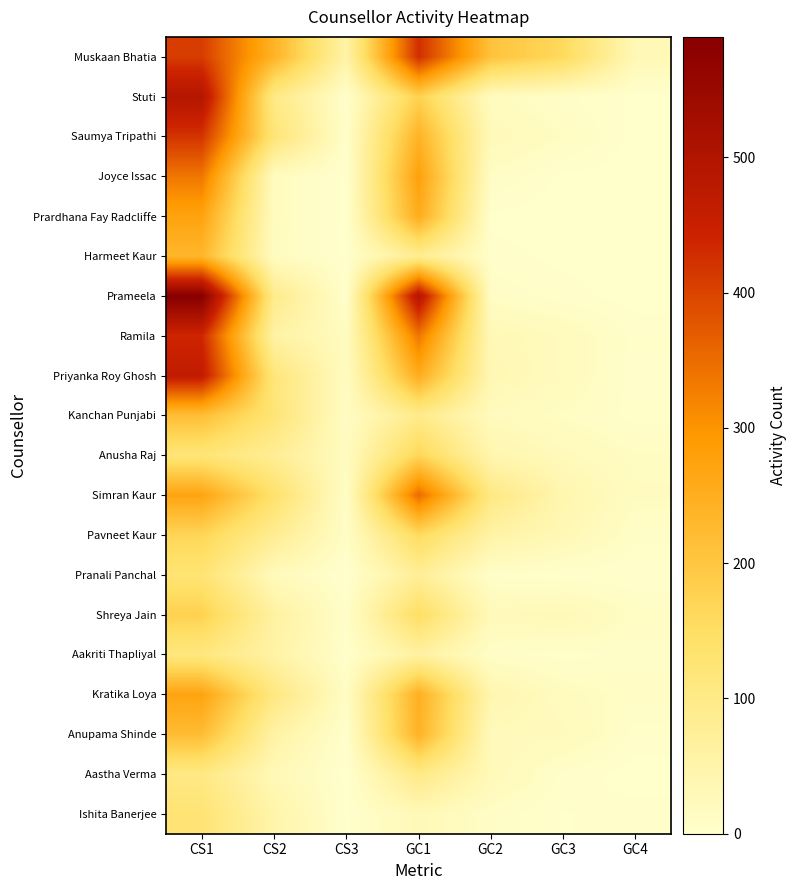

What is the spread (max minus min) of values at GC2?

207